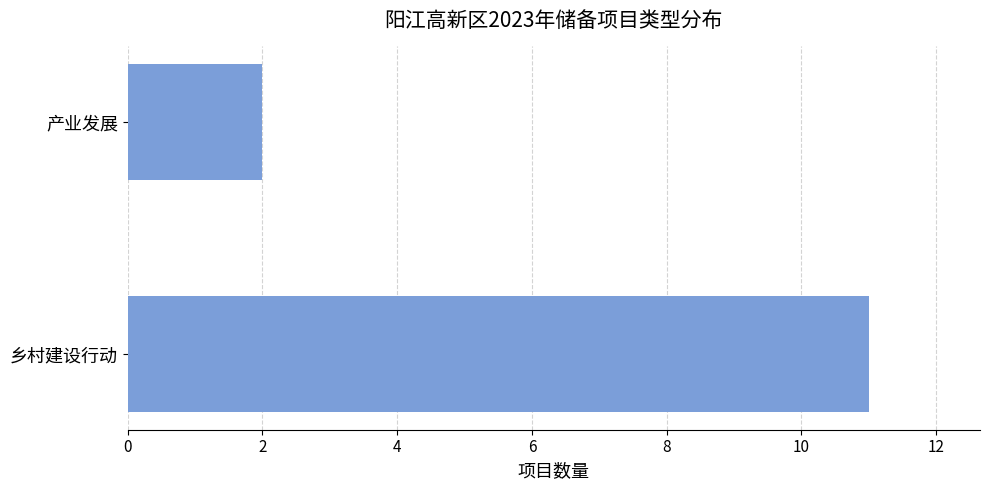

Which category has the lowest value across all series?

产业发展